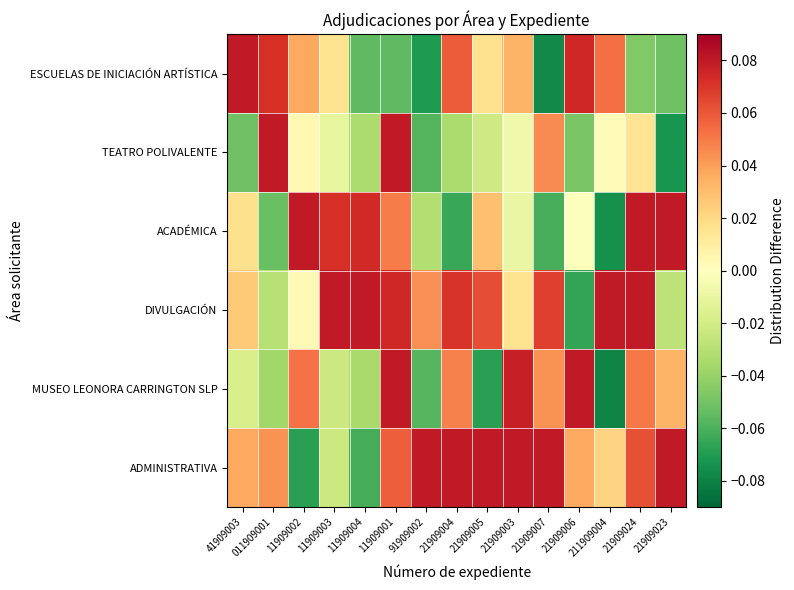

Reading right to left, list all the values displayed in this chart.

ESCUELAS DE INICIACIÓN ARTÍSTICA: 21909023=-0.1	21909024=-0.0	211909004=0.1	21909006=0.1	21909007=-0.1	21909003=0.0	21909005=0.0	21909004=0.1	91909002=-0.1	11909001=-0.1	11909004=-0.1	11909003=0.0	11909002=0.0	011909001=0.1	41909003=0.1
TEATRO POLIVALENTE: 21909023=-0.1	21909024=0.0	211909004=0.0	21909006=-0.0	21909007=0.0	21909003=-0.0	21909005=-0.0	21909004=-0.0	91909002=-0.1	11909001=0.1	11909004=-0.0	11909003=-0.0	11909002=0.0	011909001=0.1	41909003=-0.1
ACADÉMICA: 21909023=0.1	21909024=0.1	211909004=-0.1	21909006=-0.0	21909007=-0.1	21909003=-0.0	21909005=0.0	21909004=-0.1	91909002=-0.0	11909001=0.0	11909004=0.1	11909003=0.1	11909002=0.1	011909001=-0.1	41909003=0.0
DIVULGACIÓN: 21909023=-0.0	21909024=0.1	211909004=0.1	21909006=-0.1	21909007=0.1	21909003=0.0	21909005=0.1	21909004=0.1	91909002=0.0	11909001=0.1	11909004=0.1	11909003=0.1	11909002=0.0	011909001=-0.0	41909003=0.0
MUSEO LEONORA CARRINGTON SLP: 21909023=0.0	21909024=0.1	211909004=-0.1	21909006=0.1	21909007=0.0	21909003=0.1	21909005=-0.1	21909004=0.0	91909002=-0.1	11909001=0.1	11909004=-0.0	11909003=-0.0	11909002=0.1	011909001=-0.0	41909003=-0.0
ADMINISTRATIVA: 21909023=0.1	21909024=0.1	211909004=0.0	21909006=0.0	21909007=0.1	21909003=0.1	21909005=0.1	21909004=0.1	91909002=0.1	11909001=0.1	11909004=-0.1	11909003=-0.0	11909002=-0.1	011909001=0.0	41909003=0.0